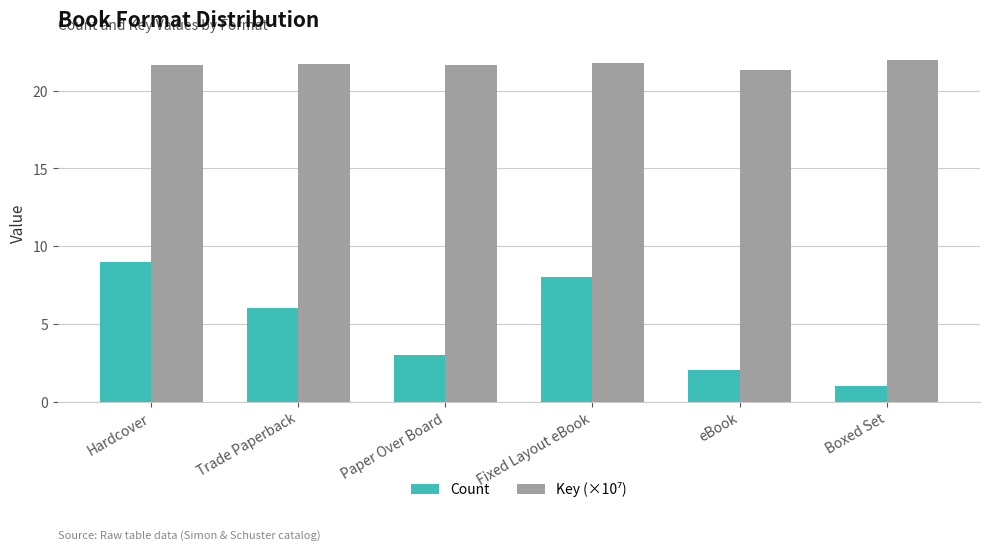

Between Paper Over Board and eBook, which series saw the biggest shift?

Count